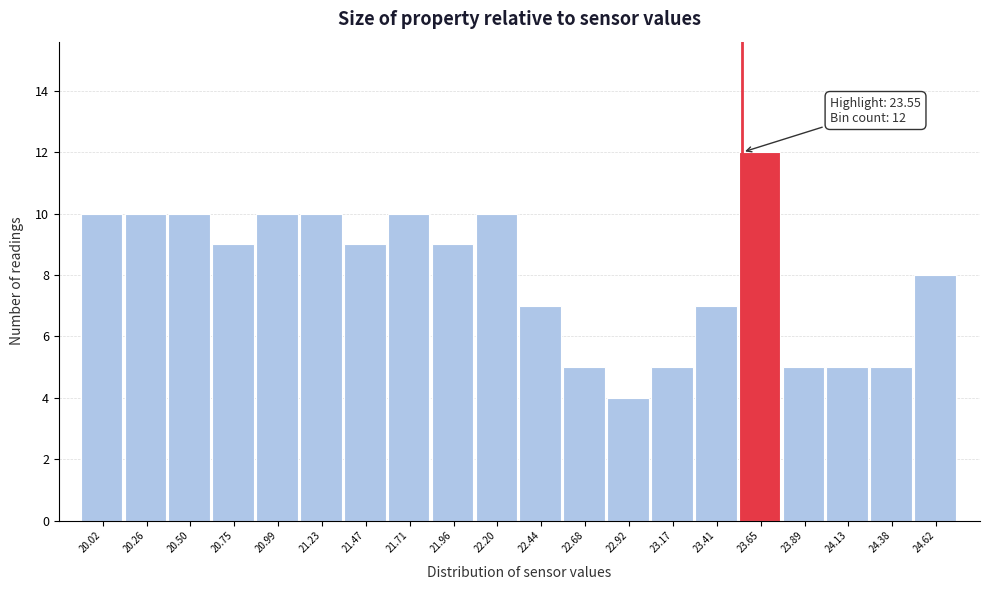

Over which range of the x-axis is the bar tallest?

23.55 to 23.75